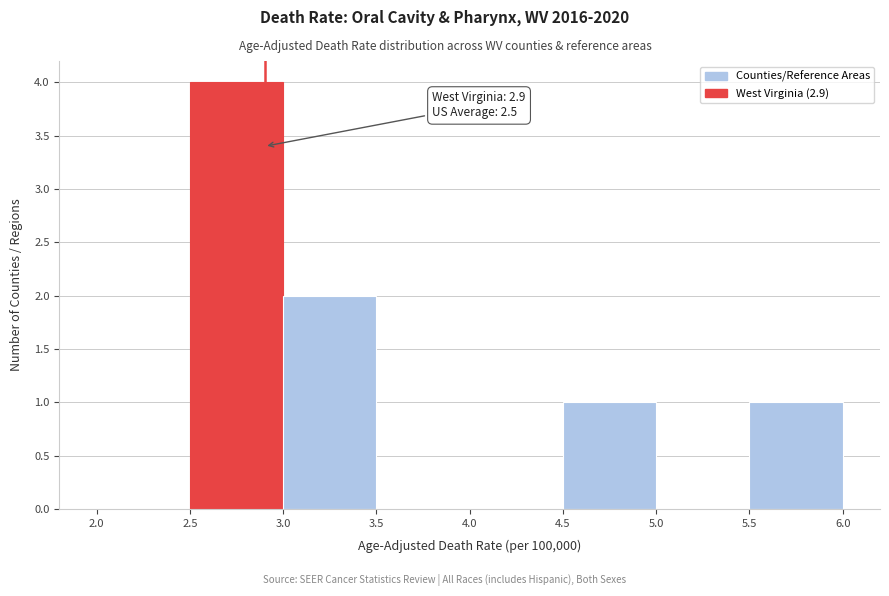

Which range on the x-axis has the tallest bar?

2.5 to 3.0